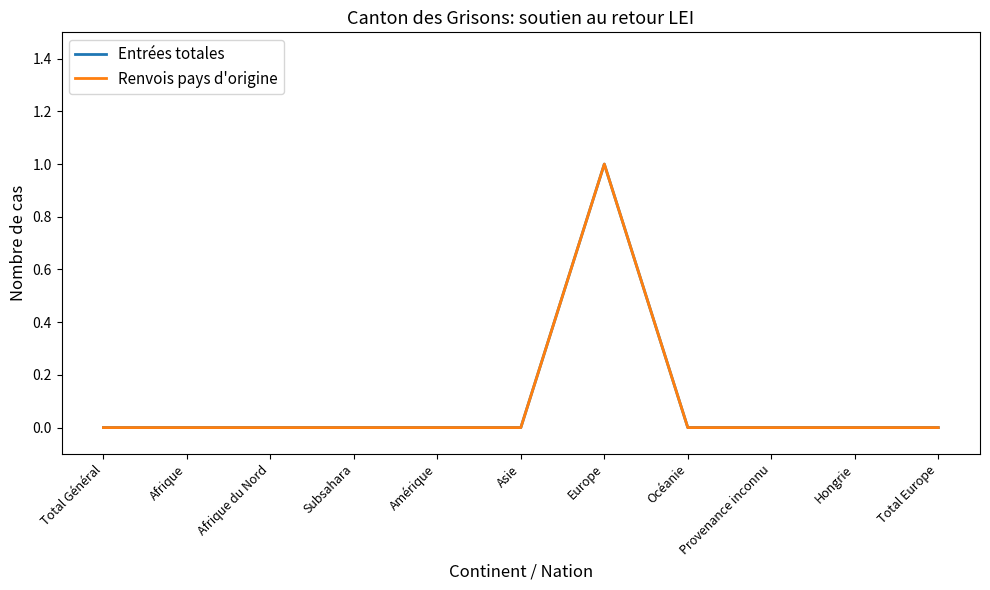

Is this an area chart (filled region under the line)?

No